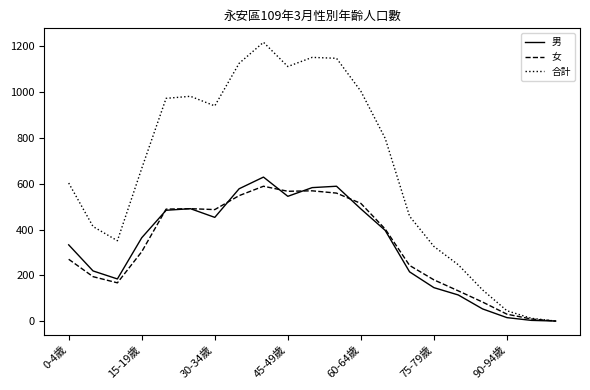

How many values in the 男 series are below 364?

10